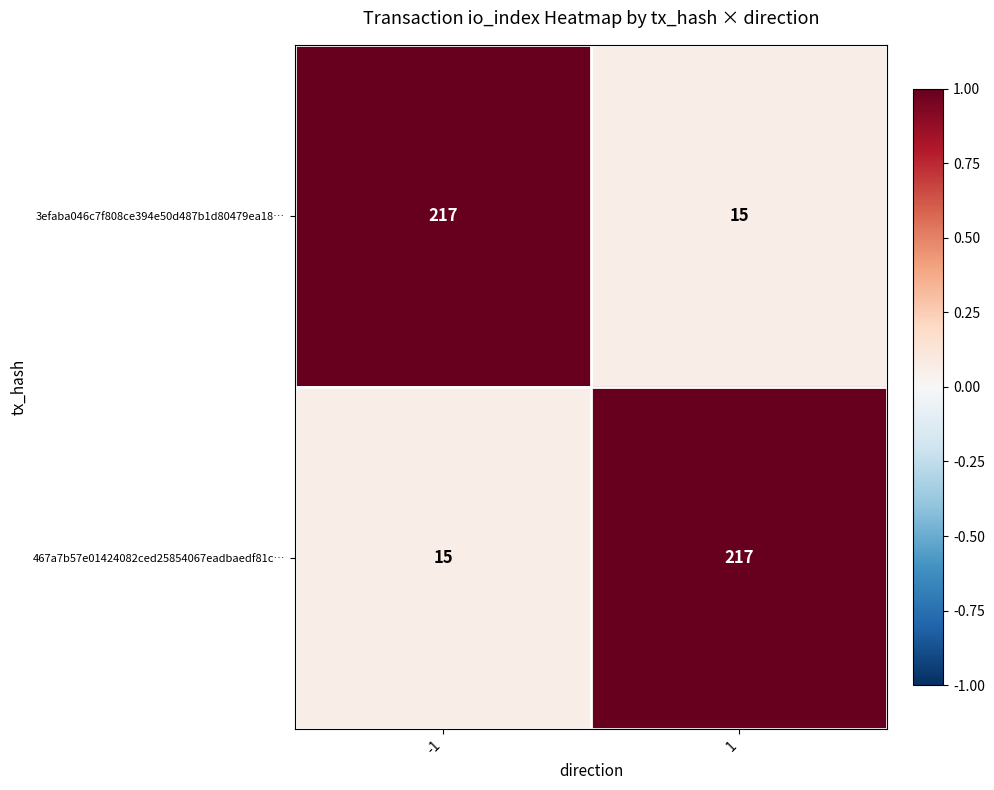

Rank the categories by 3efaba046c7f808ce394e50d487b1d80479ea18… value from lowest to highest.

1, -1